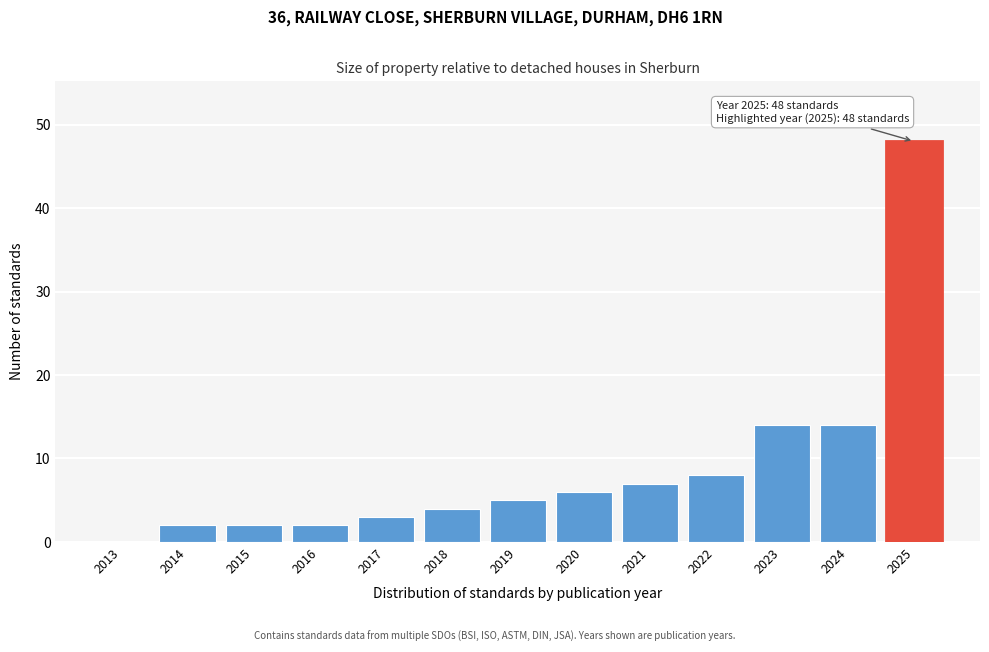

Reading left to right, extract all data points from this chart.

2013=0	2014=2	2015=2	2016=2	2017=3	2018=4	2019=5	2020=6	2021=7	2022=8	2023=14	2024=14	2025=48